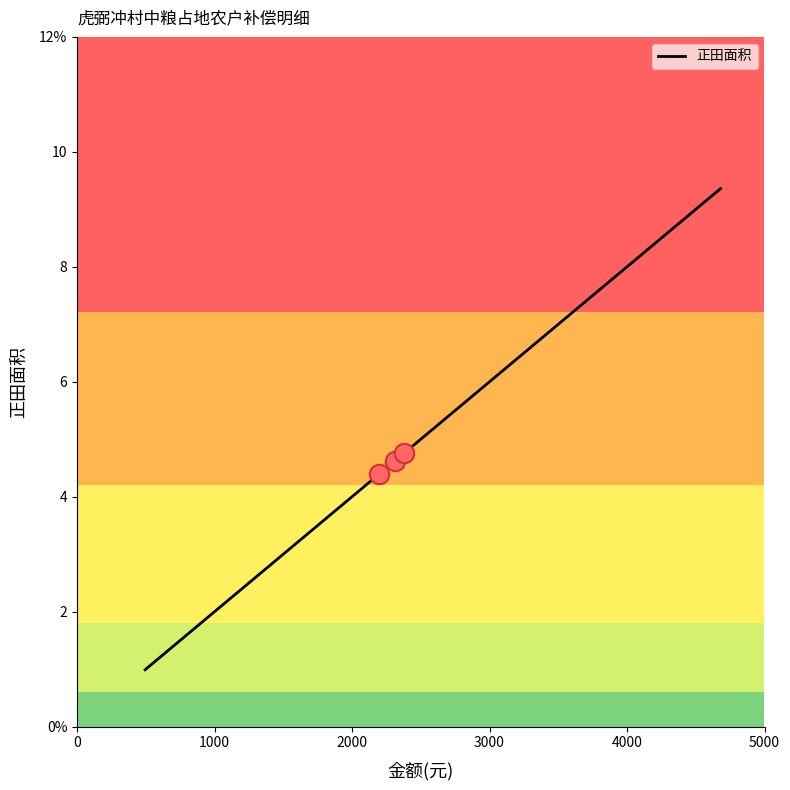

Count the number of values greater than 4.

11